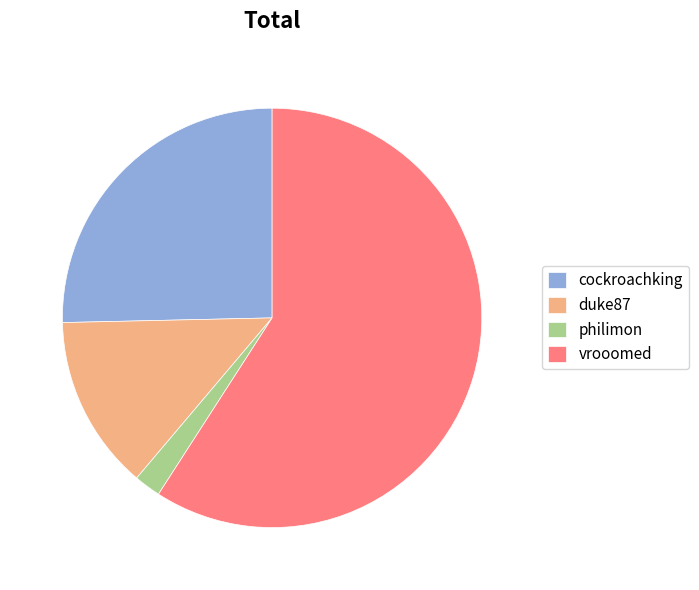

What is the largest slice in the pie chart?

vrooomed